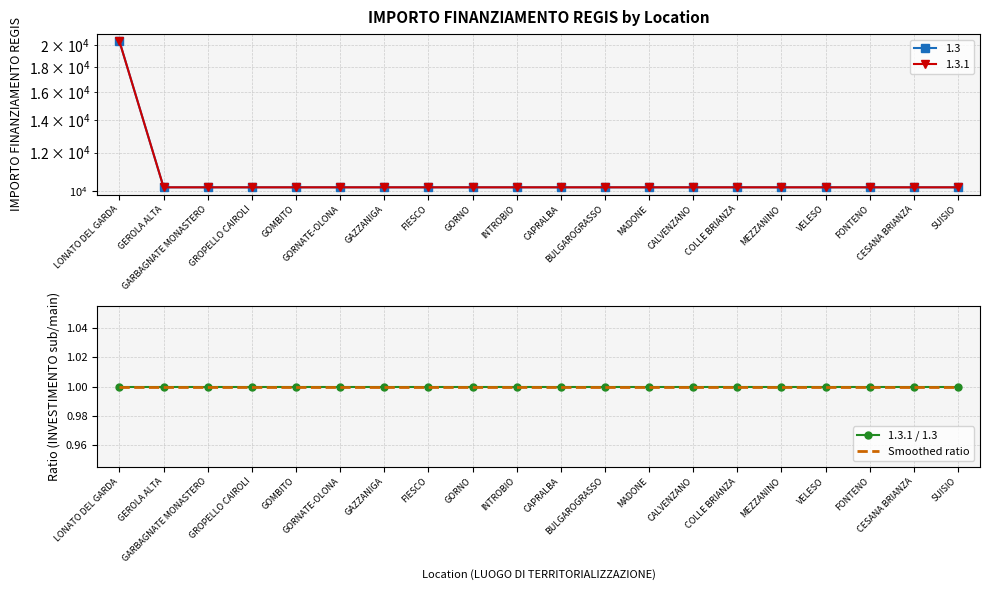

Which label corresponds to the largest value in the chart?

LONATO DEL GARDA